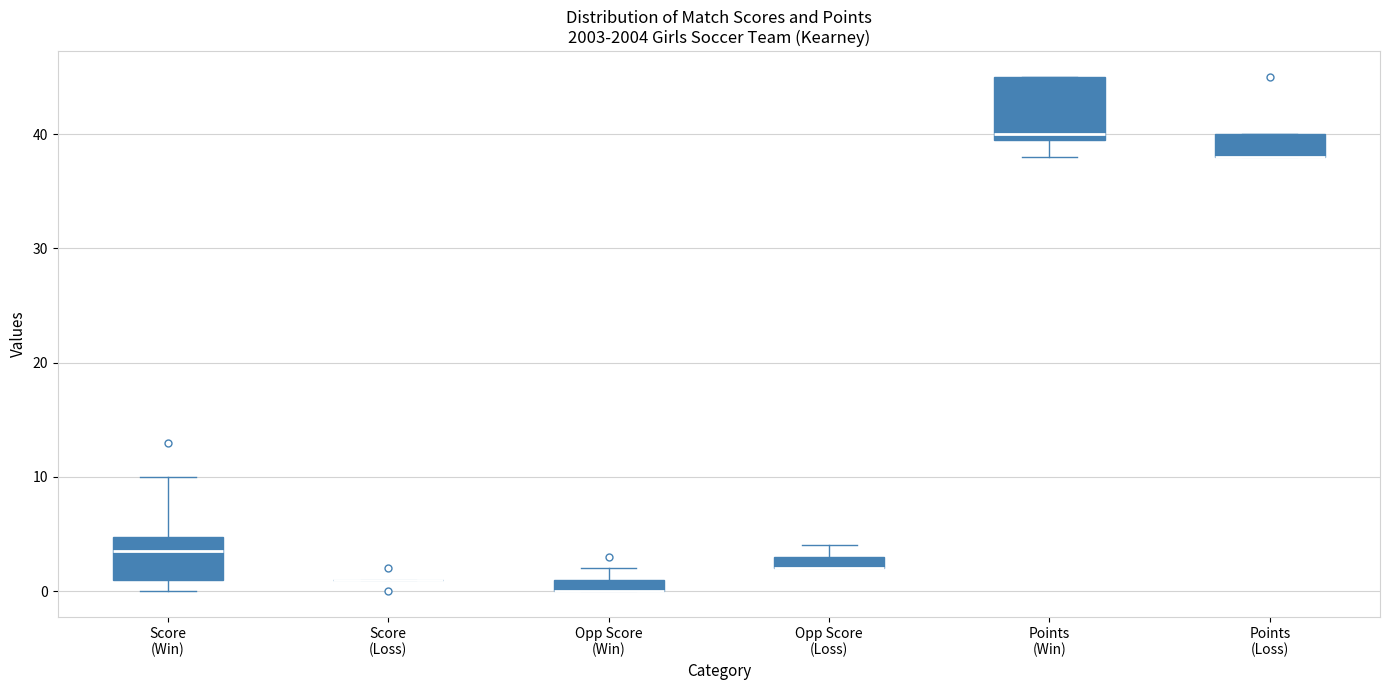

Where is the lower edge of the box for Opp Score (Win) on the y-axis? The values are not printed on the chart, so give them approximately, as read against the axis.

0